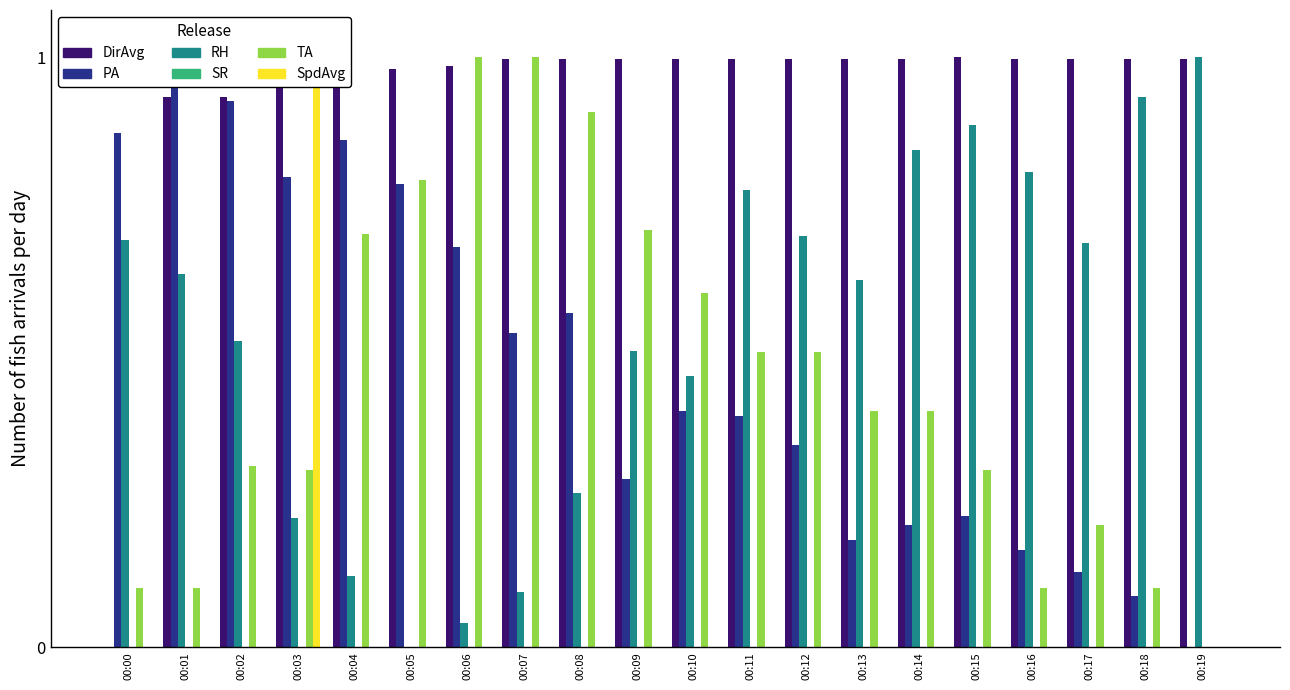

What is the sum of all SpdAvg values?

1.0